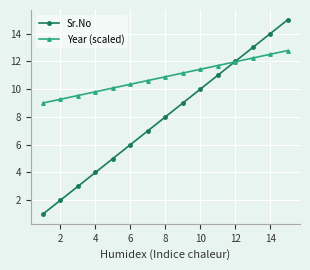

Rank the series by their average value, from lowest to highest.

Sr.No, Year (scaled)